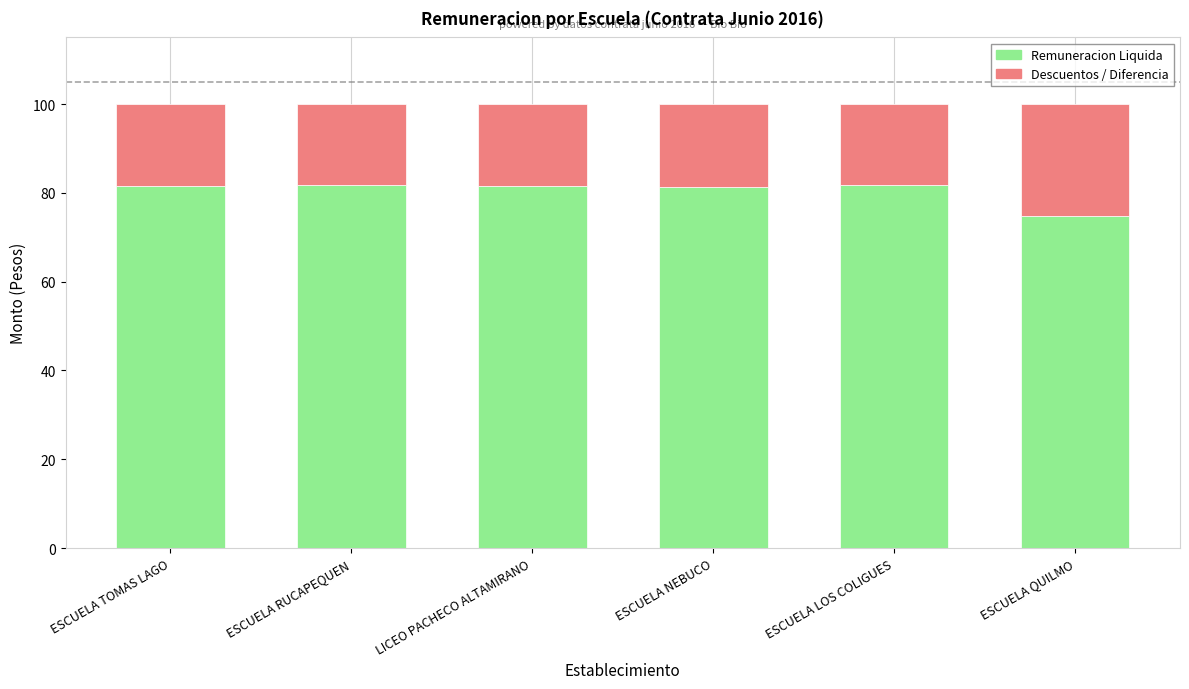

What is the sum of all Remuneracion Liquida values?

482.6